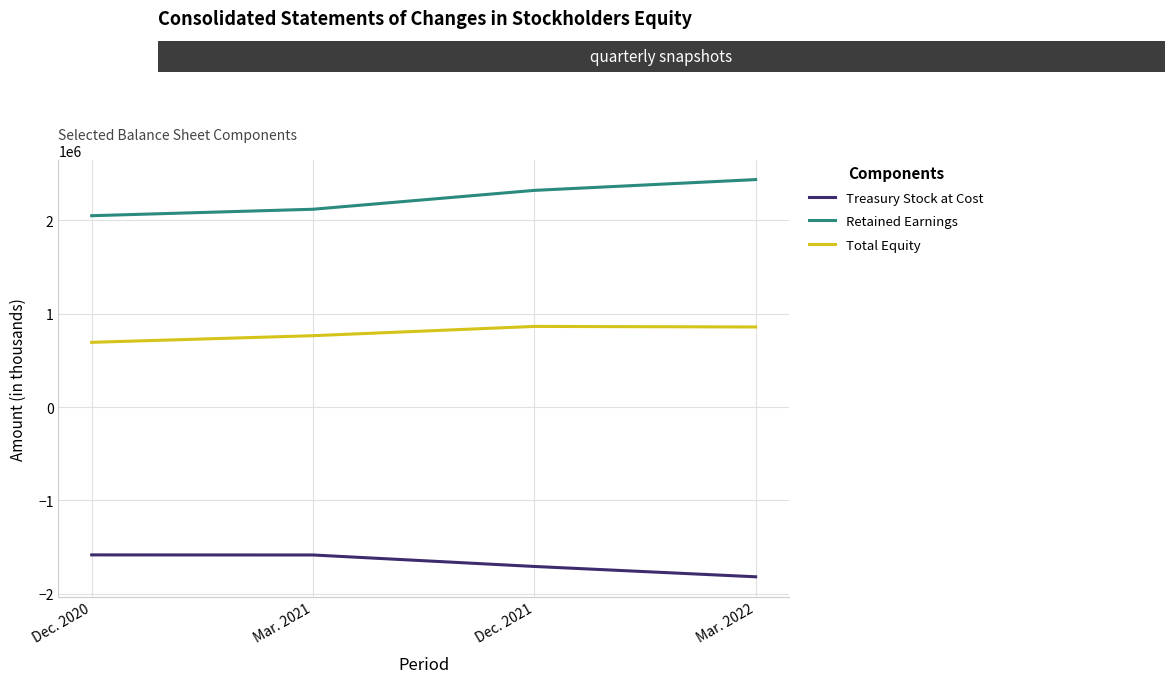

Is this an area chart (filled region under the line)?

No